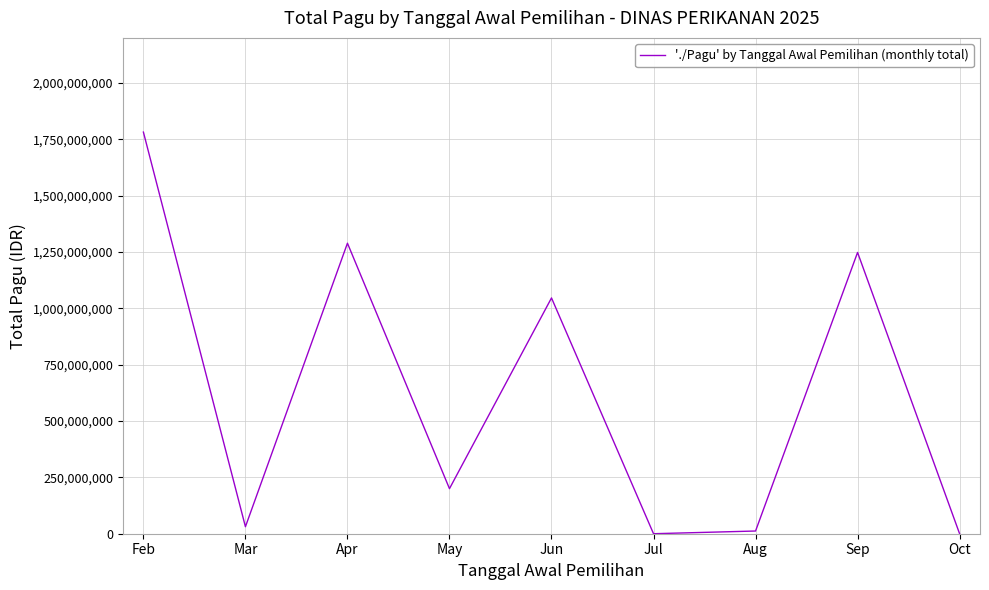

At which label does the data first exceed 200000000?

Feb